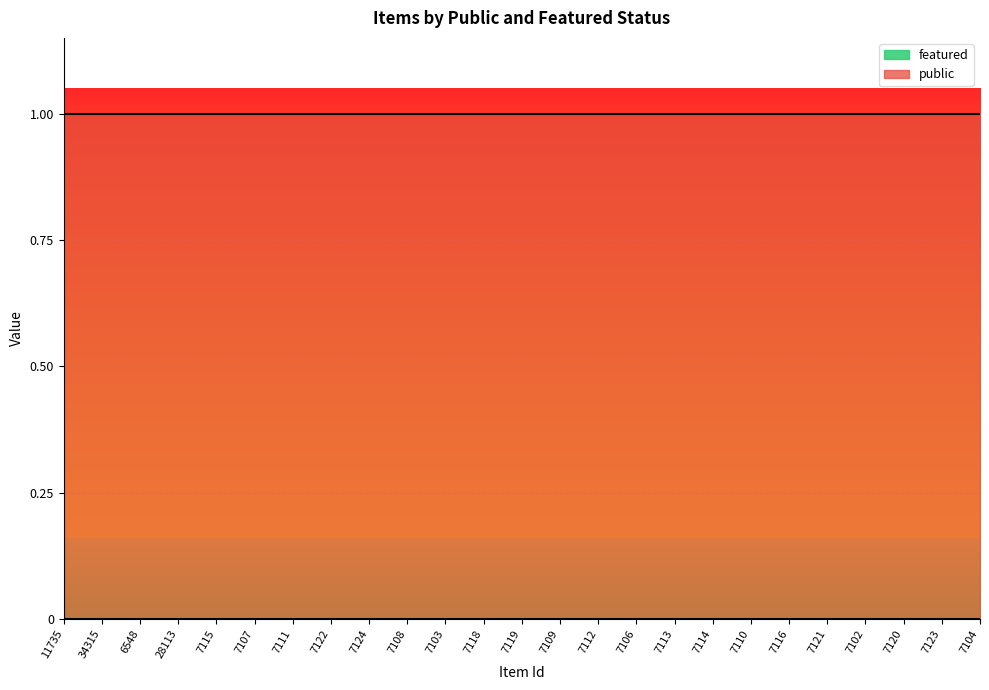

What position from the left is 28113?

4